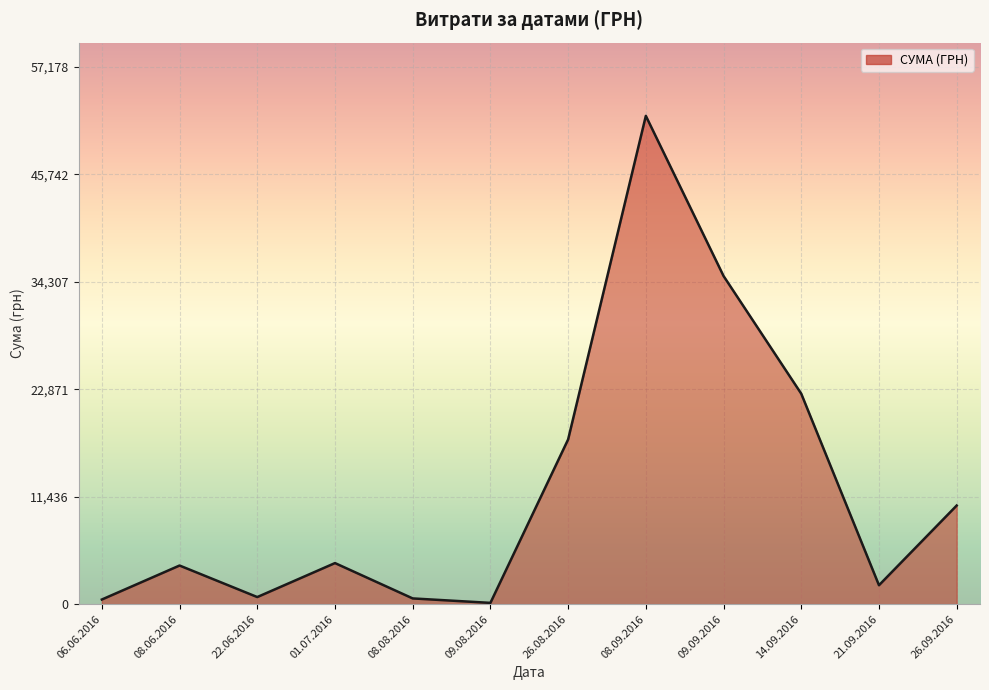

At which label is the value closest to 26057?

14.09.2016